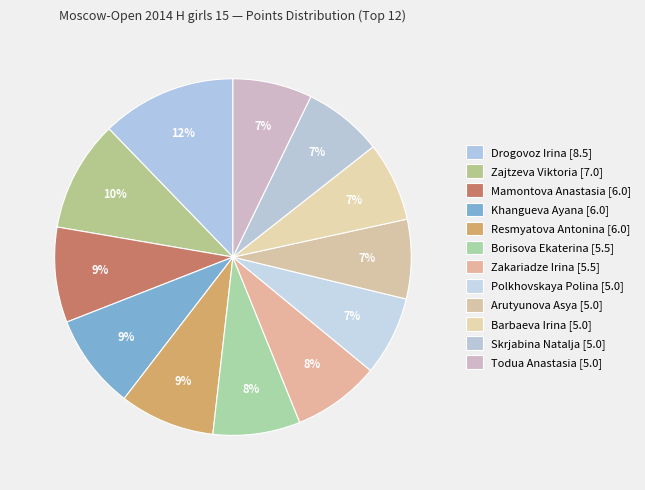

How many slices are in this pie chart?

12